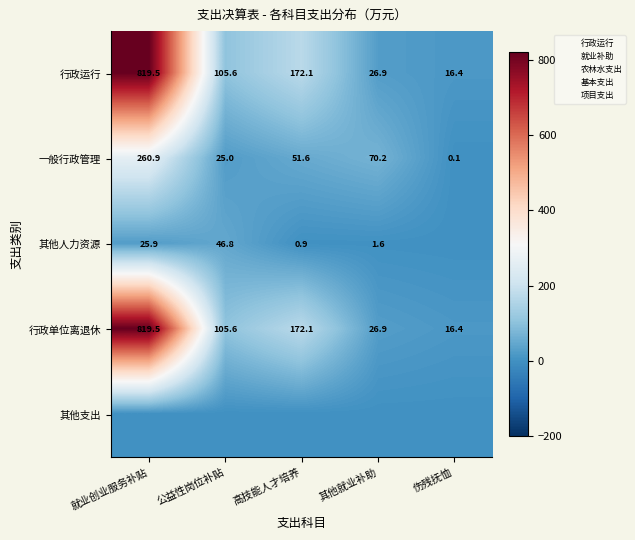

What is the difference between the second highest and second lowest values in the 行政运行 series?

145.2